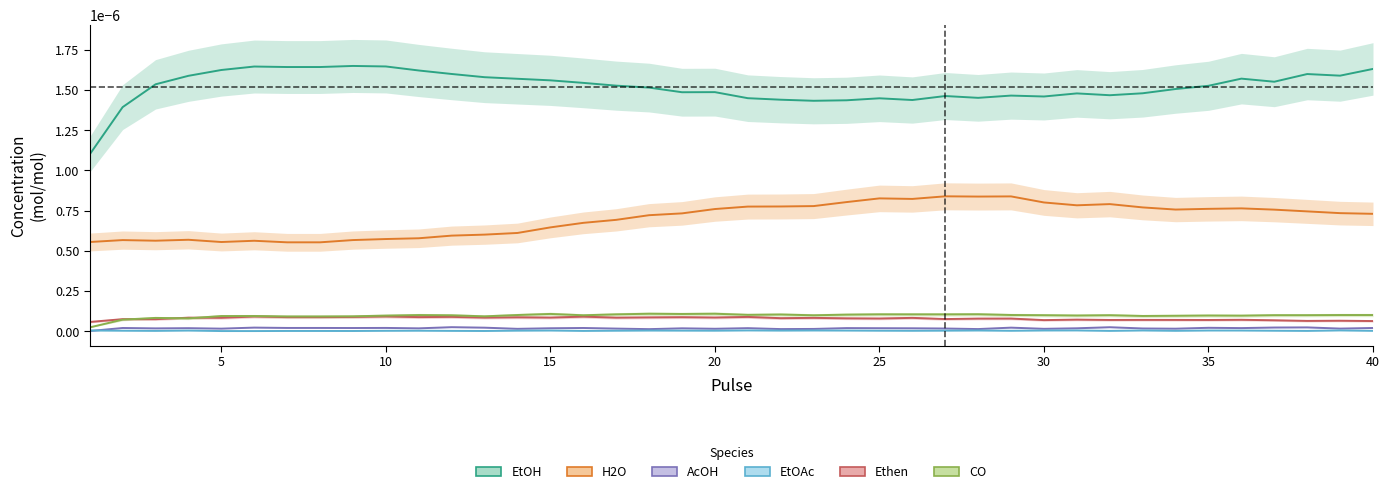

Which series has the largest range (max minus min)?

EtOH